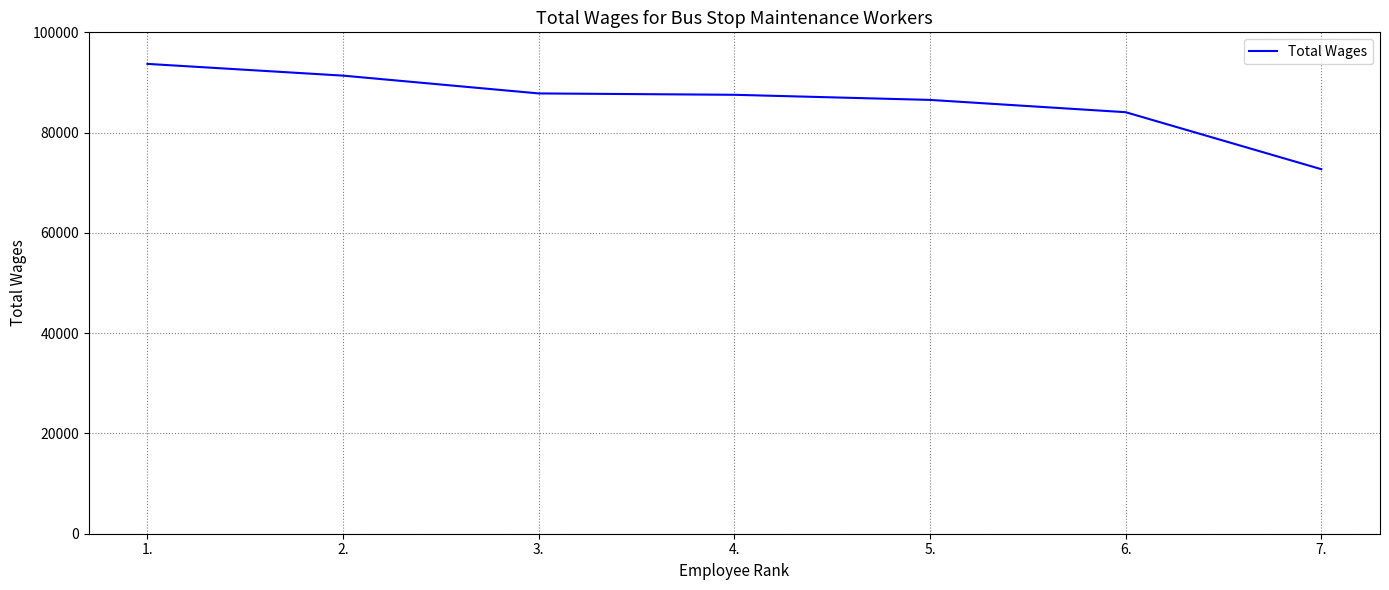

What is the minimum value shown in the chart?

72704